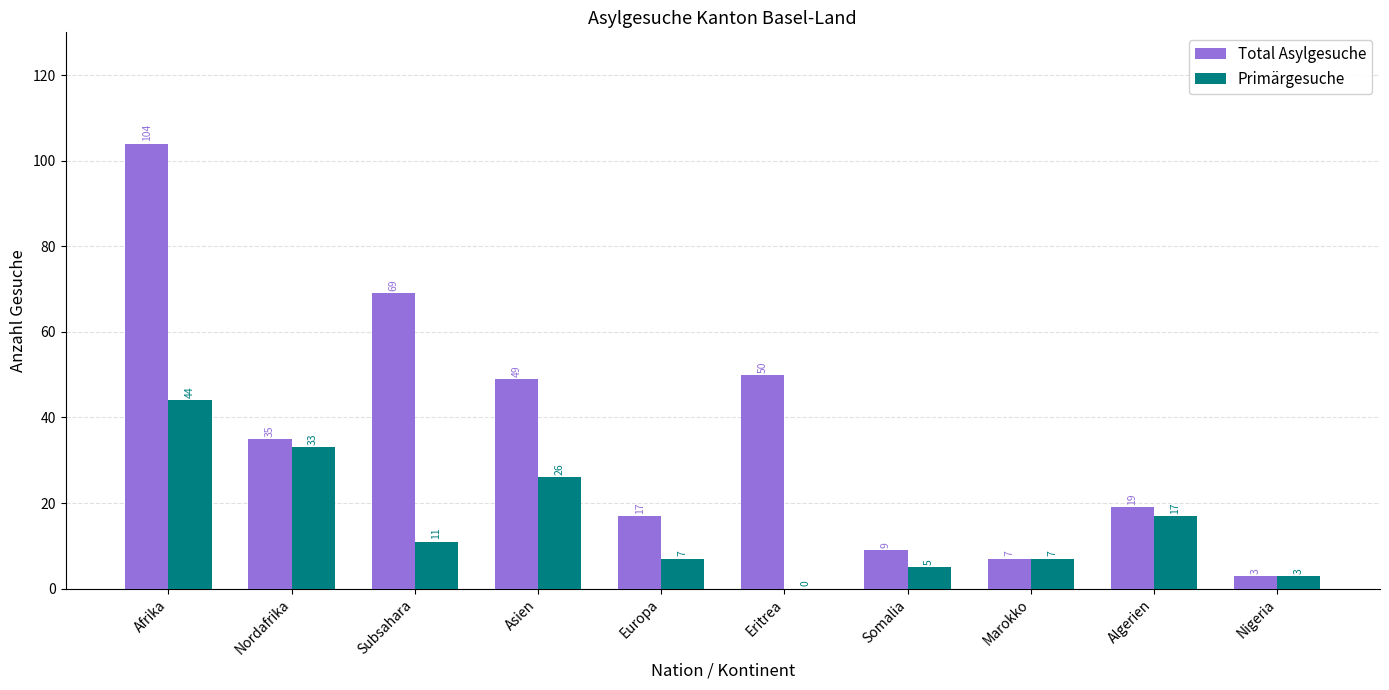

Is it true that Primärgesuche equals 10 at Algerien?

False